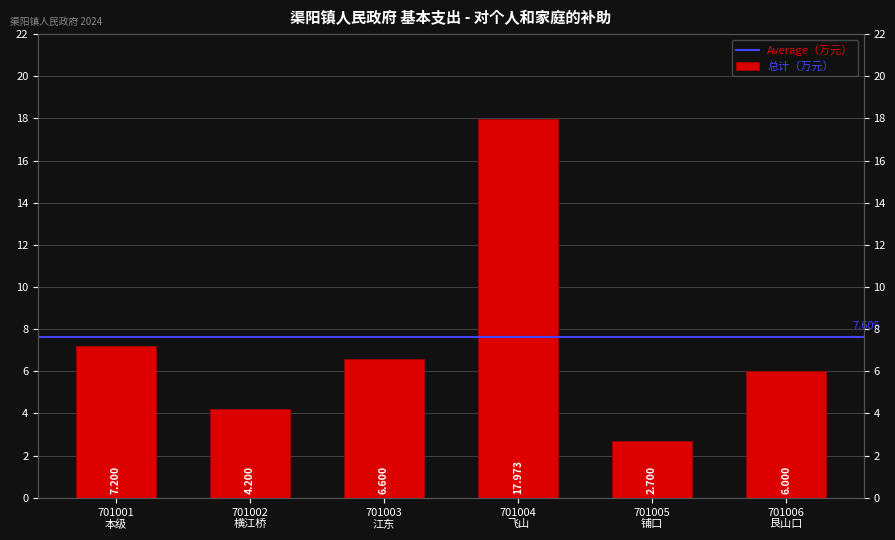

Between 701001 本级 and 701003 江东, which is larger?

701001 本级